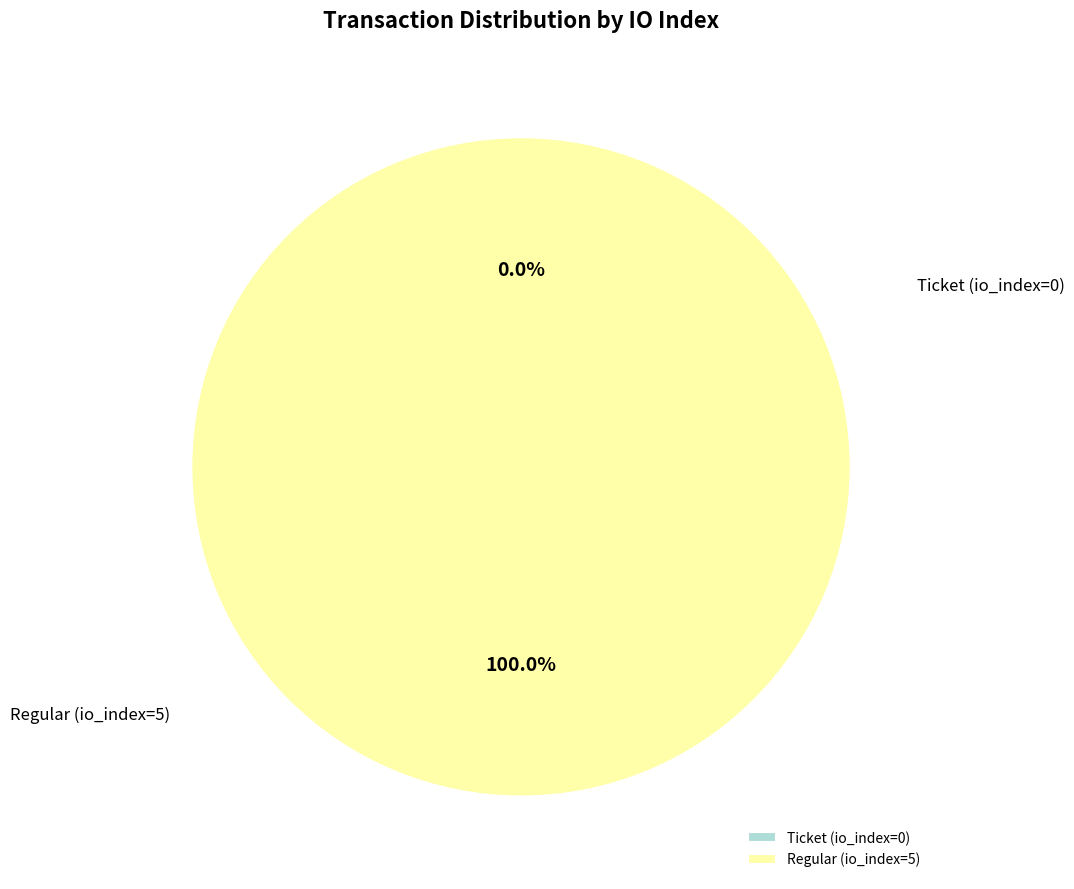

Which slice is the smallest?

Ticket (io_index=0)